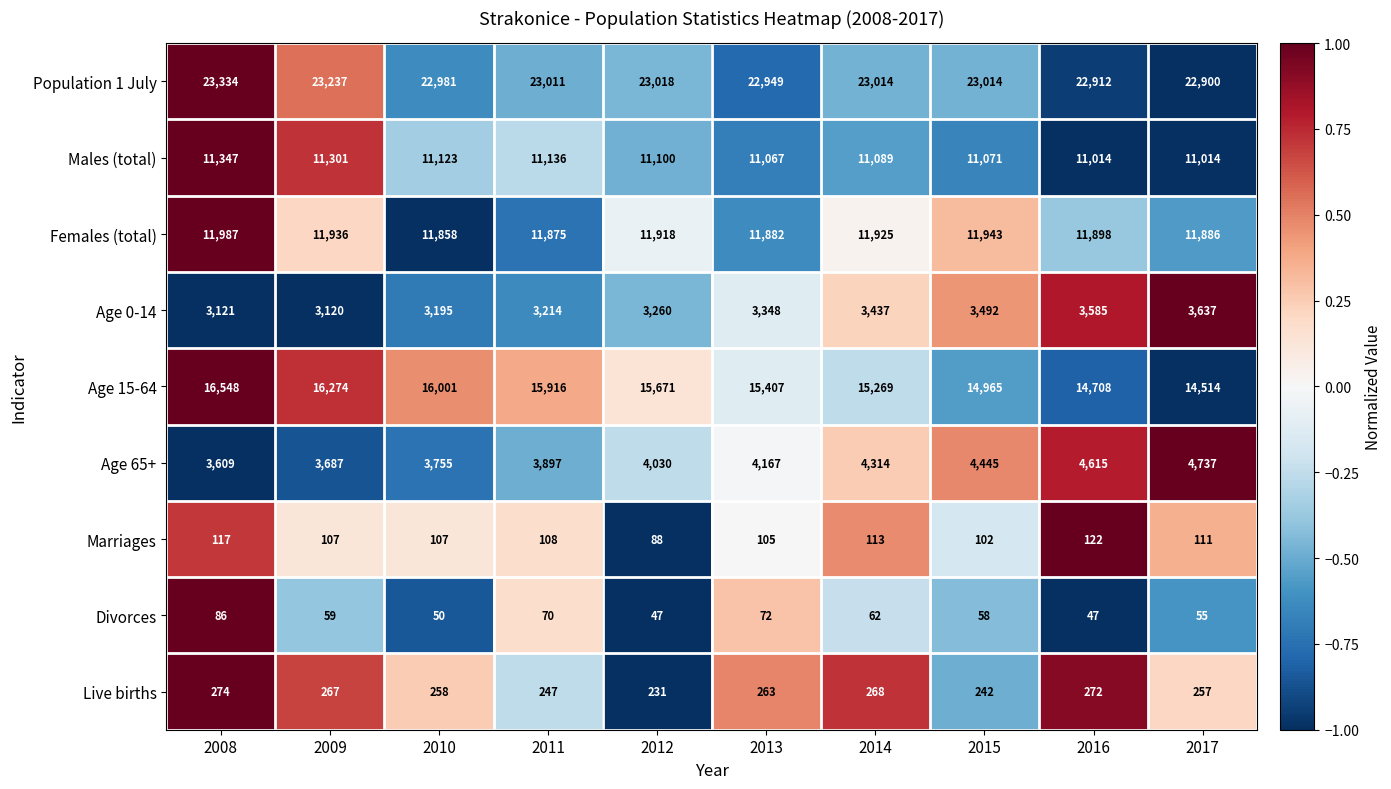

What is the spread (max minus min) of values at 2012?

22971